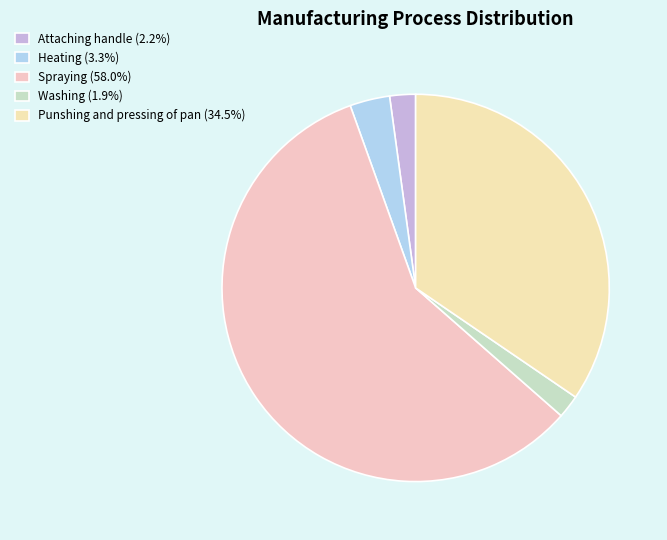

Do Attaching handle and Spraying together represent more than half of the pie?

Yes